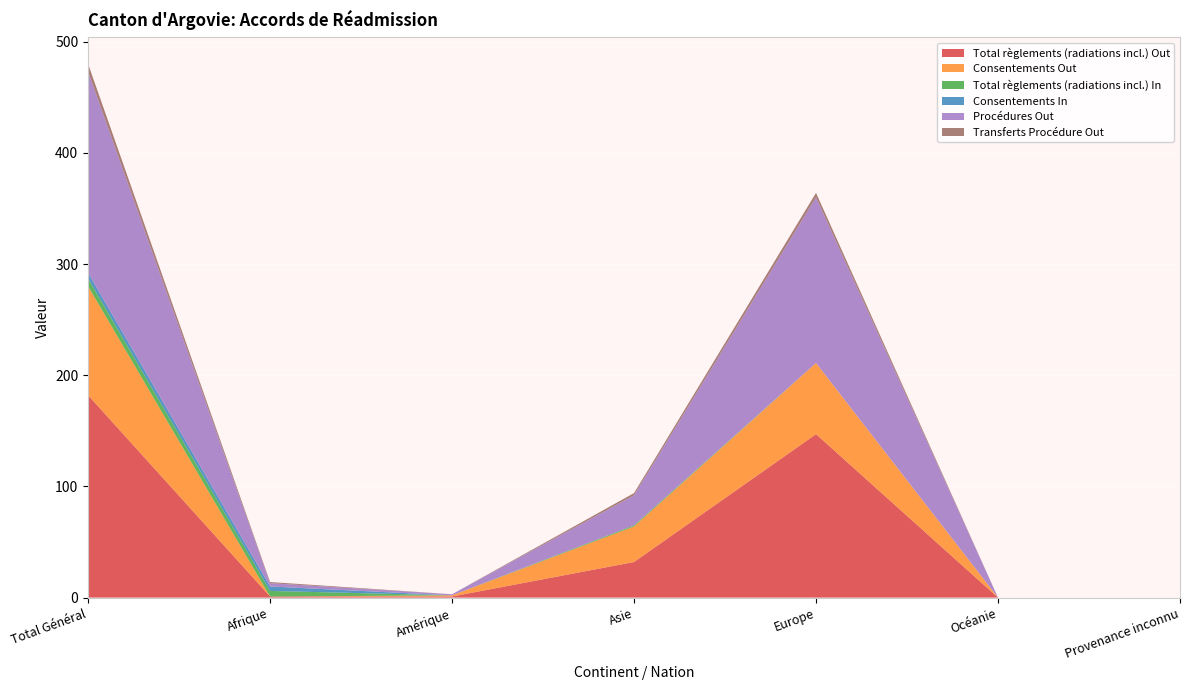

Reading left to right, transcribe all the data shown in this chart.

Total règlements (radiations incl.) Out: Total Général=182	Afrique=1	Amérique=1	Asie=32	Europe=147	Océanie=0	Provenance inconnu=0
Consentements Out: Total Général=98	Afrique=0	Amérique=1	Asie=32	Europe=64	Océanie=0	Provenance inconnu=0
Total règlements (radiations incl.) In: Total Général=7	Afrique=5	Amérique=0	Asie=1	Europe=0	Océanie=0	Provenance inconnu=0
Consentements In: Total Général=5	Afrique=4	Amérique=0	Asie=0	Europe=0	Océanie=0	Provenance inconnu=0
Procédures Out: Total Général=181	Afrique=3	Amérique=1	Asie=27	Europe=149	Océanie=0	Provenance inconnu=0
Transferts Procédure Out: Total Général=7	Afrique=1	Amérique=0	Asie=2	Europe=4	Océanie=0	Provenance inconnu=0